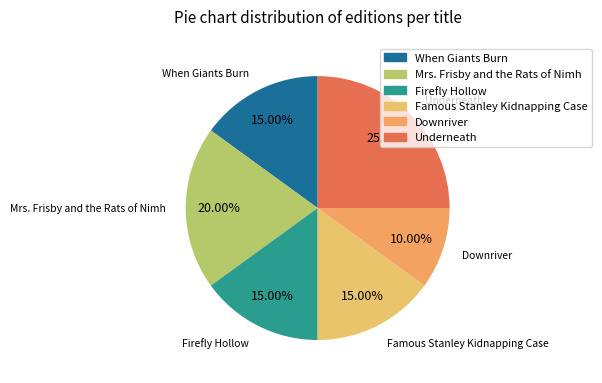

How many slices are in this pie chart?

6